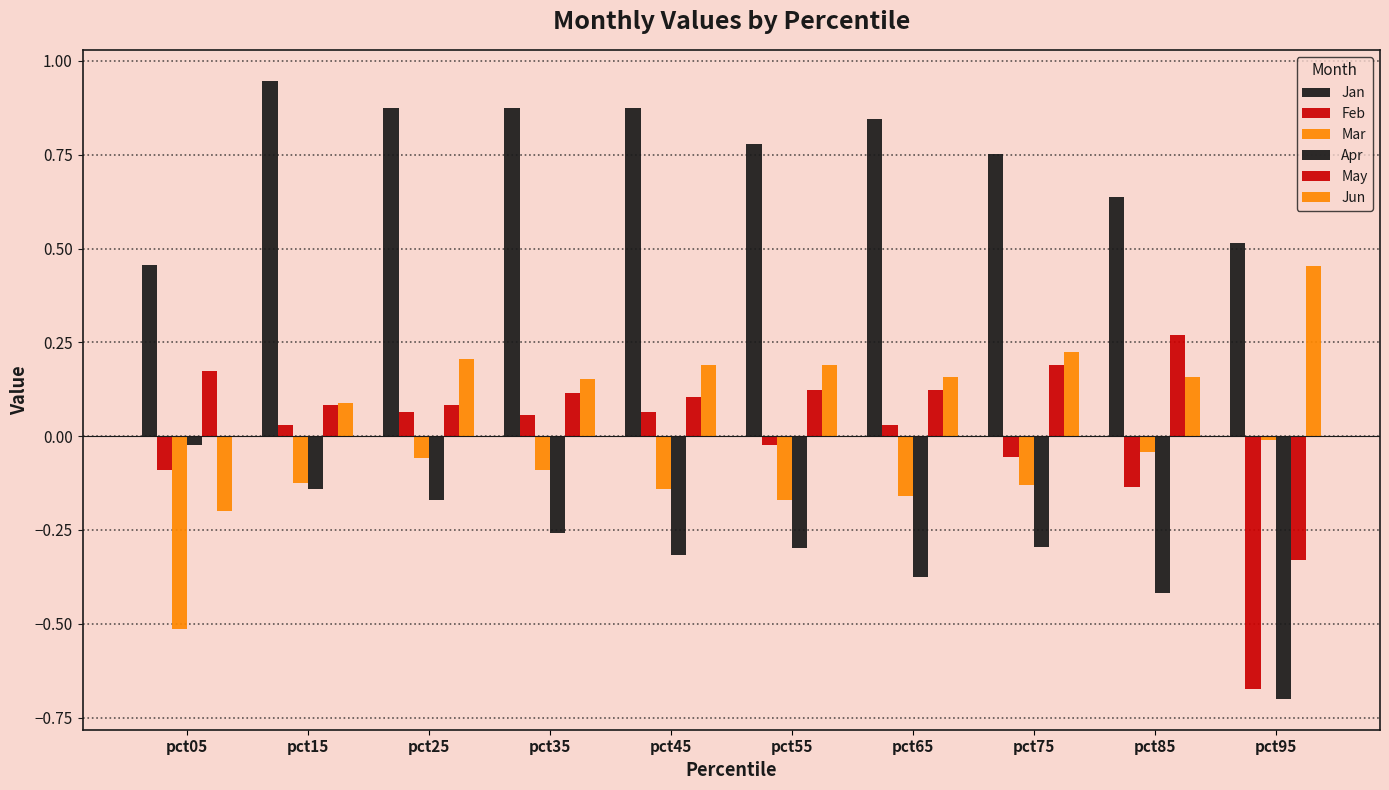

Which series has the largest total across all categories?

Jan